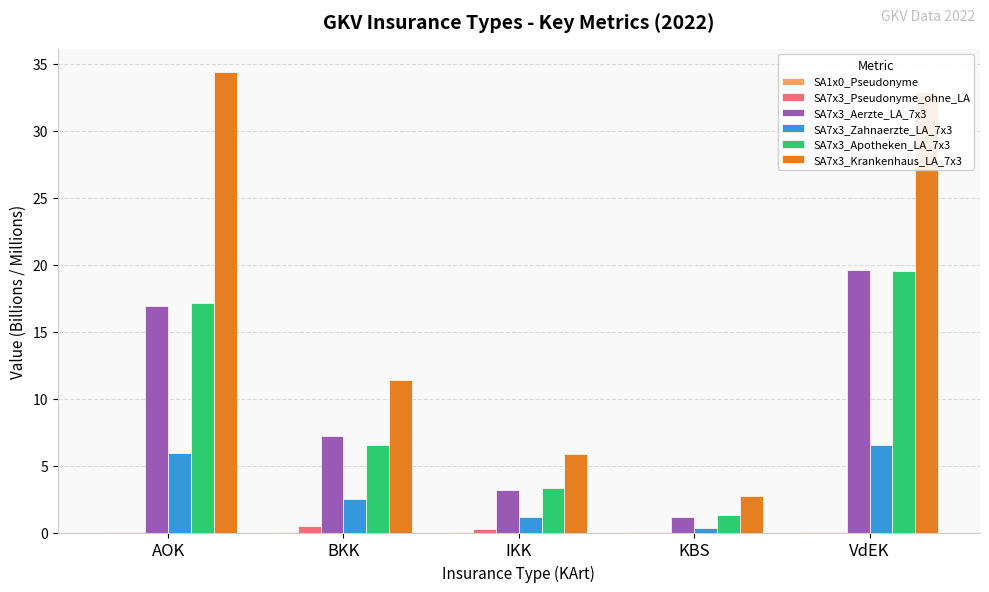

Which series changed the most between KBS and VdEK?

SA7x3_Krankenhaus_LA_7x3